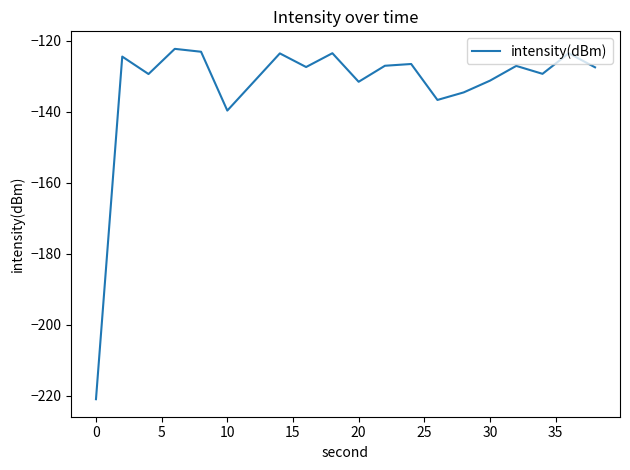

What is the difference between the maximum and minimum values?

98.7